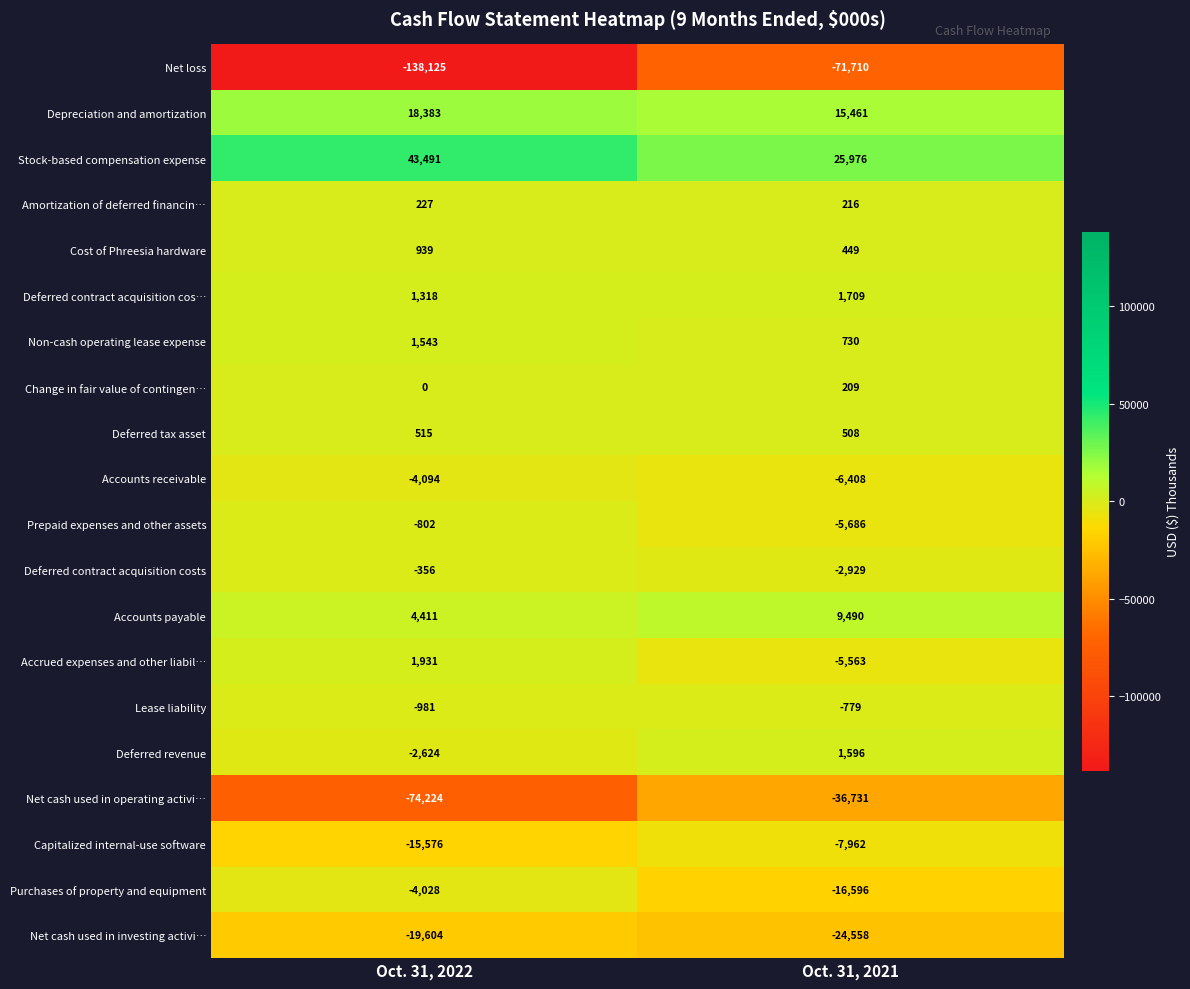

At which category is the sum across all series the highest?

Oct. 31, 2021